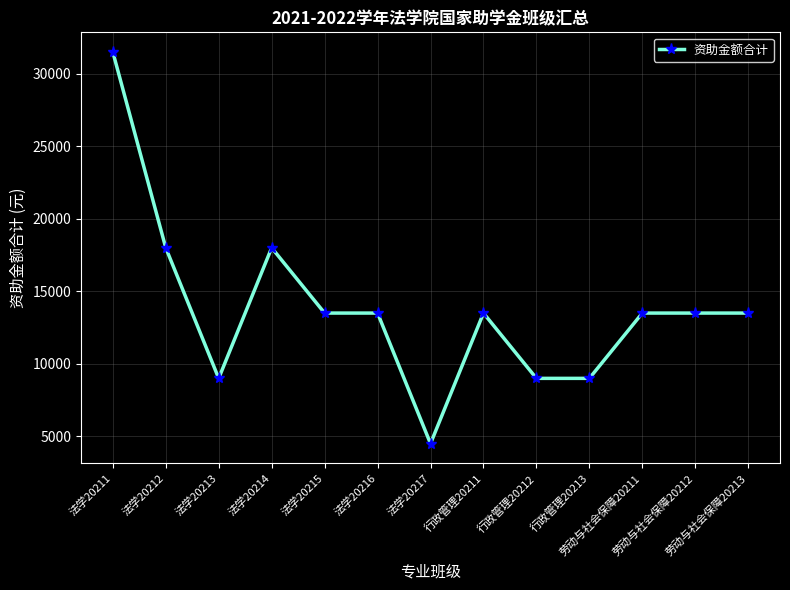

What is the maximum value shown in the chart?

31500